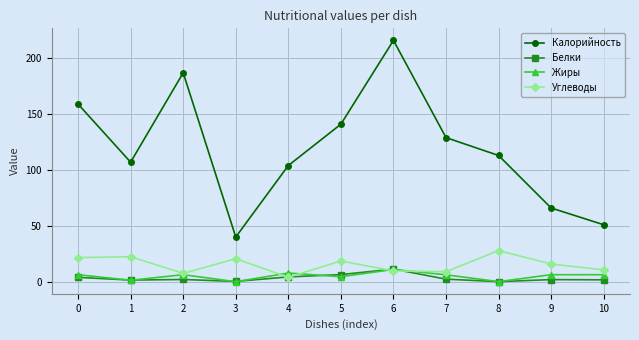

At which category is the sum across all series the highest?

6